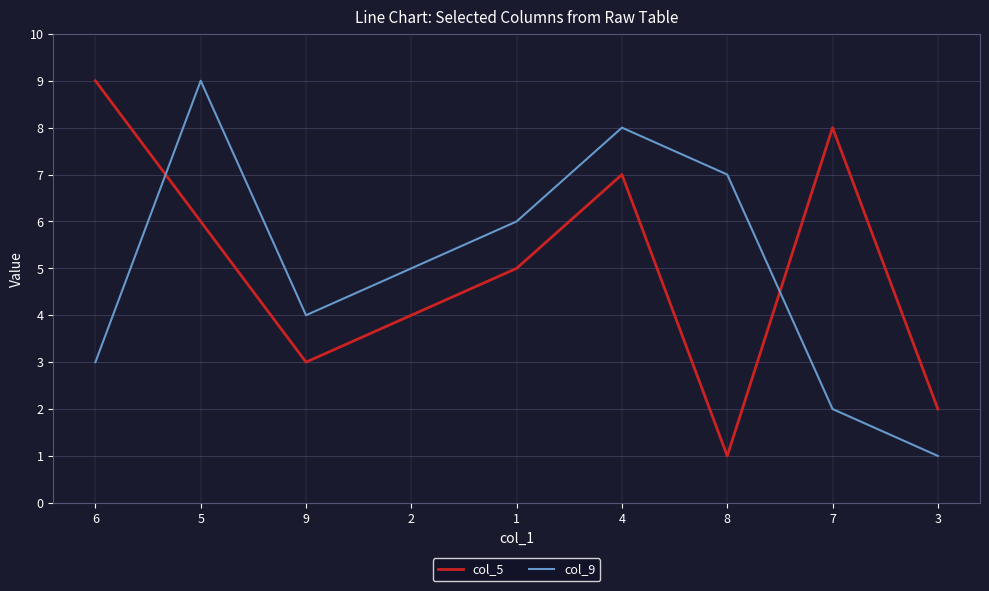

What is the lowest value of the col_5 series?

1